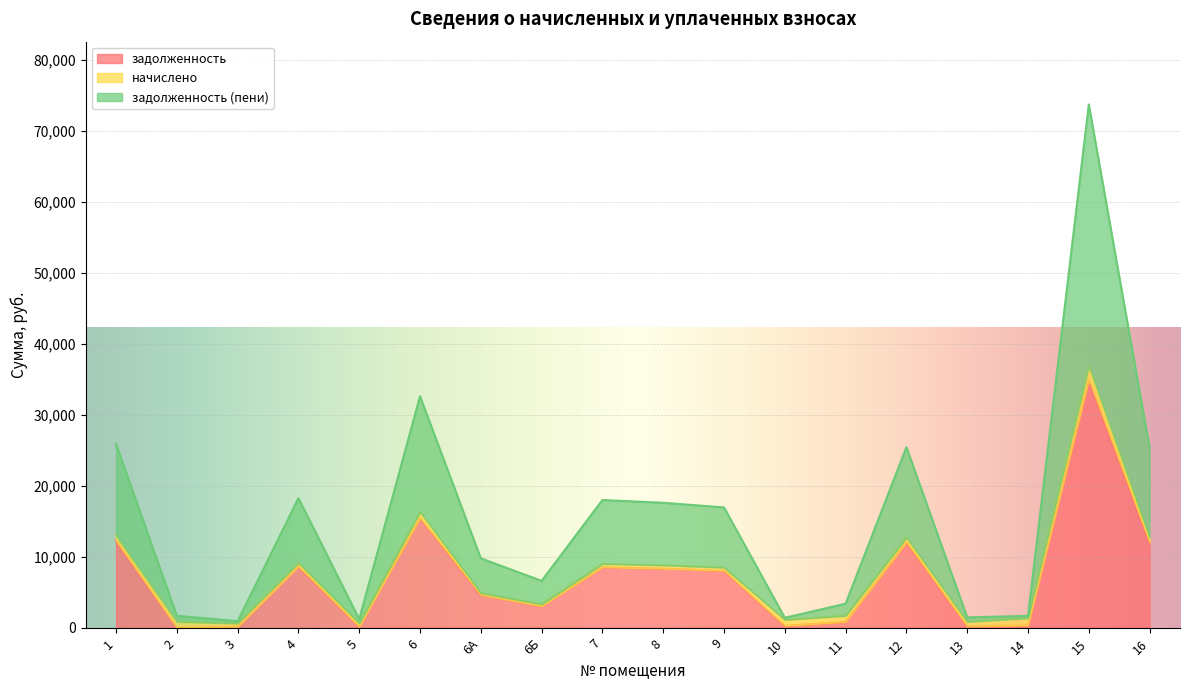

Which series changed the most between 9 and 11?

задолженность (пени)